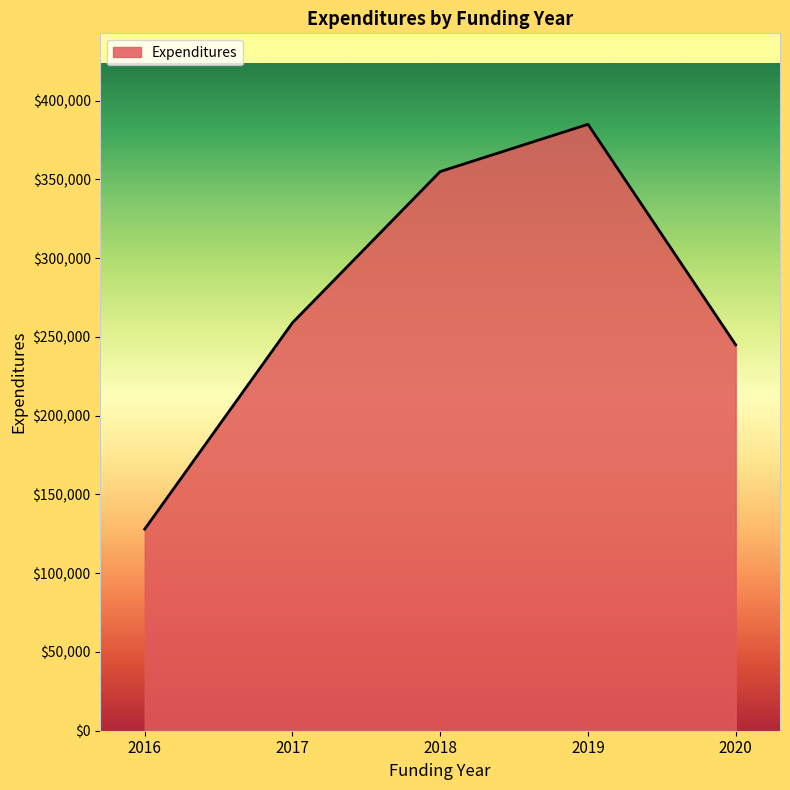

Rank the categories by value from highest to lowest.

2019, 2018, 2017, 2020, 2016